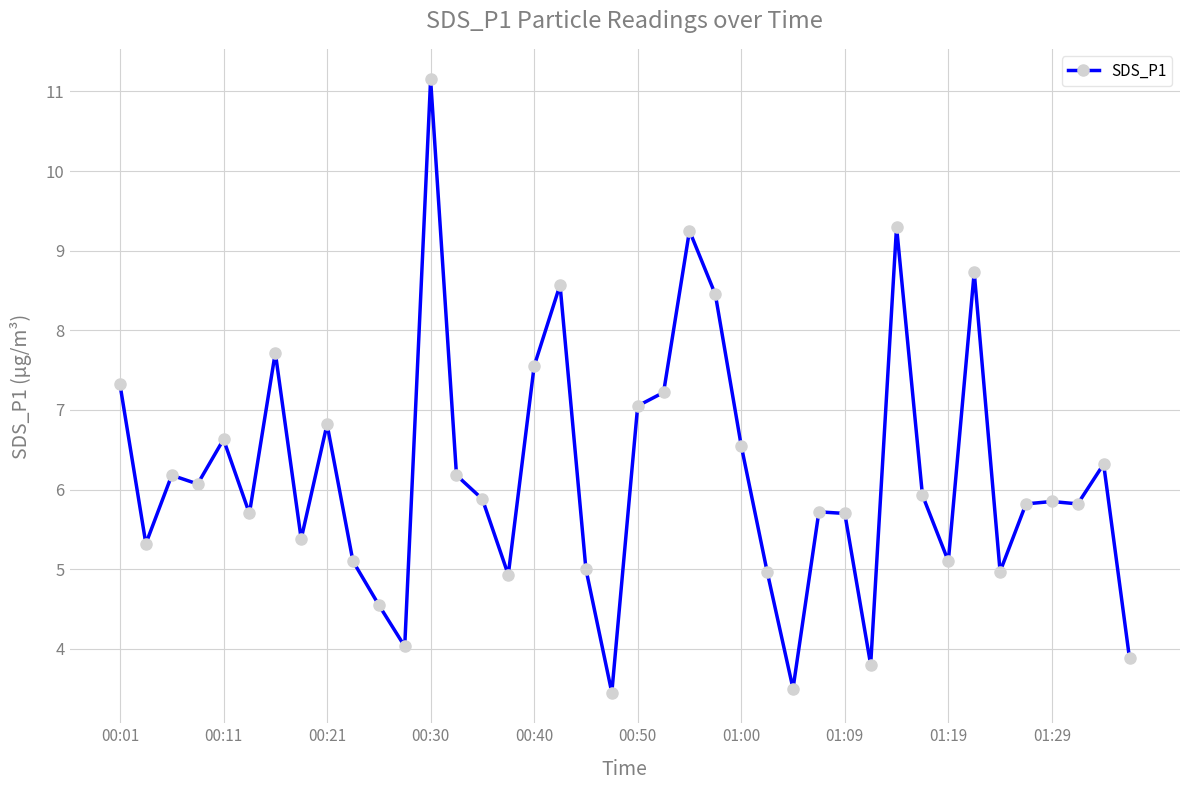

What is the average value?

6.2